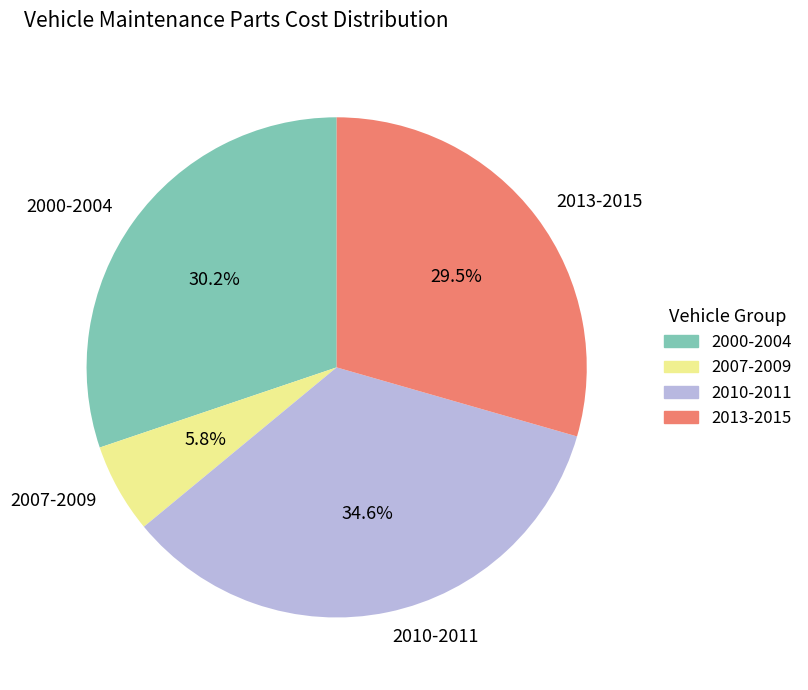

How many slices are in this pie chart?

4